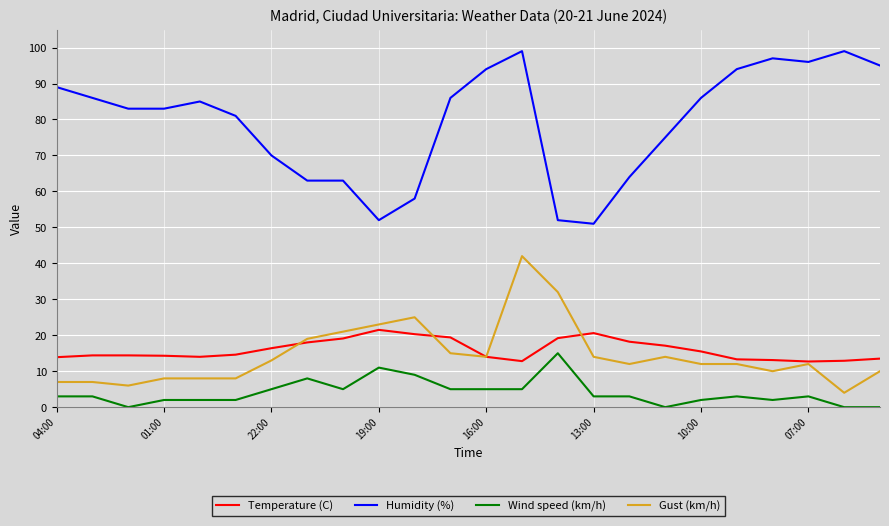

List the series in order of their peak value, highest first.

Humidity (%), Gust (km/h), Temperature (C), Wind speed (km/h)